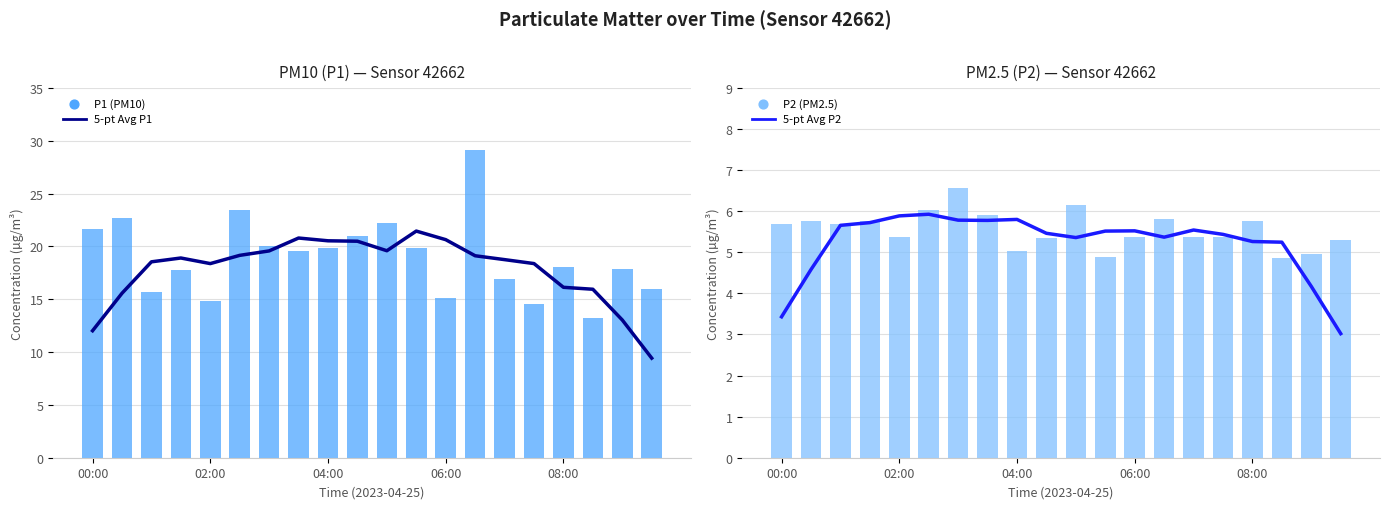

What is the total value across all series at 14?

46.6